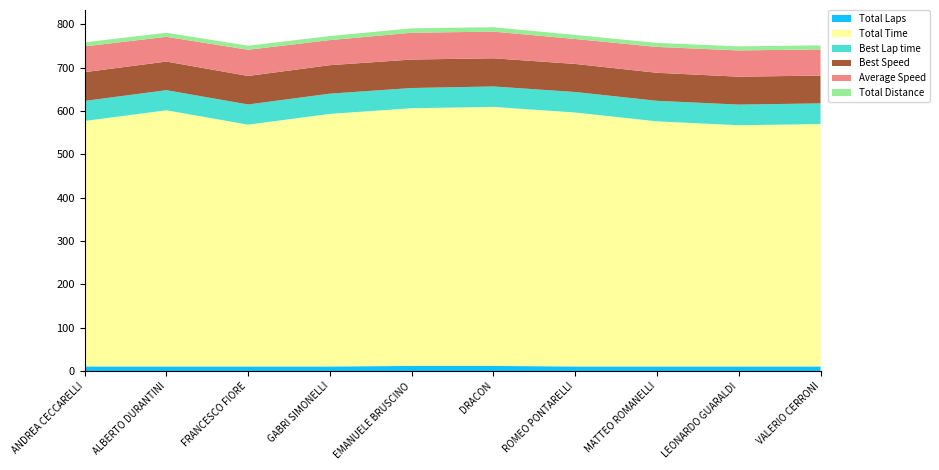

Reading left to right, list all the values displayed in this chart.

Total Laps: 11.0	11.0	11.0	11.0	12.0	12.0	11.0	11.0	11.0	11.0
Total Time: 565.8	590.4	557.3	582.1	594.1	597.2	585.3	564.9	556.0	558.6
Best Lap time: 46.1	46.4	46.5	46.6	46.6	47.1	47.3	47.4	47.6	47.7
Best Speed: 66.3	66.0	65.8	65.7	65.6	64.9	64.7	64.6	64.3	64.2
Average Speed: 59.5	57.0	60.4	57.8	61.8	61.5	57.5	59.6	60.5	60.3
Total Distance: 9.3	9.3	9.3	9.3	10.2	10.2	9.3	9.3	9.3	9.3